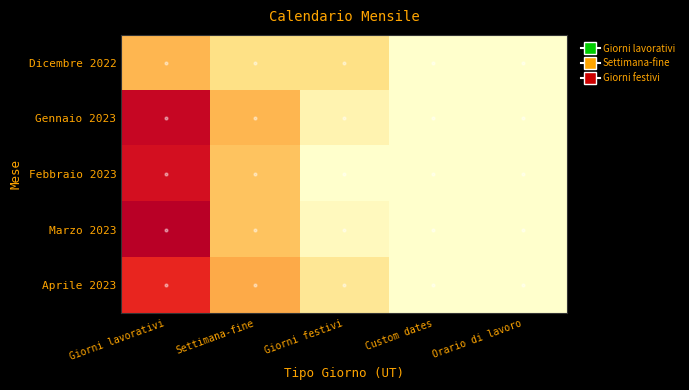

What is the spread (max minus min) of values at Giorni festivi?

5